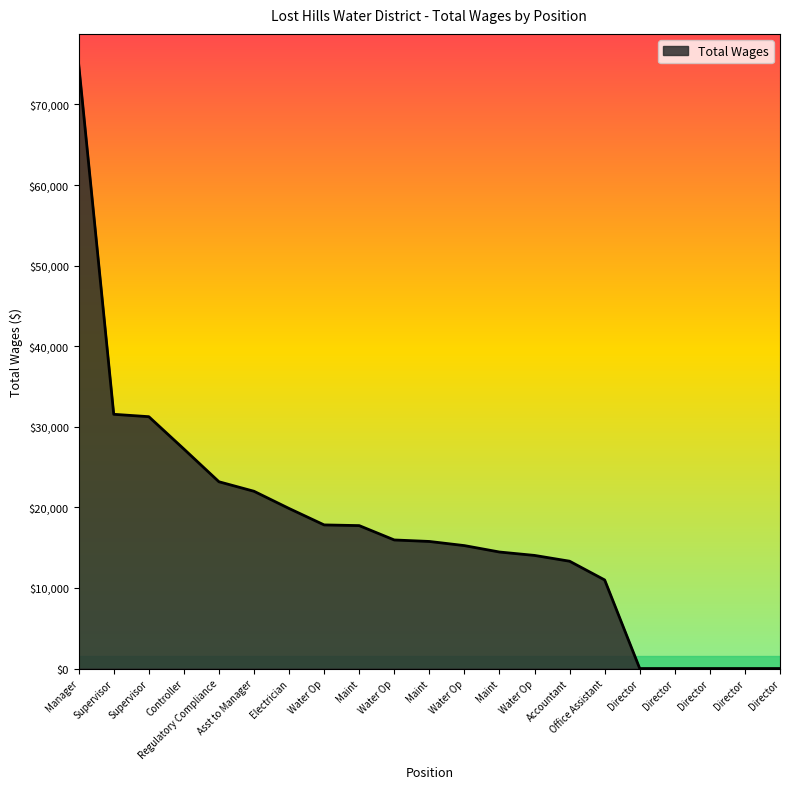

How many lines are shown in the chart?

1